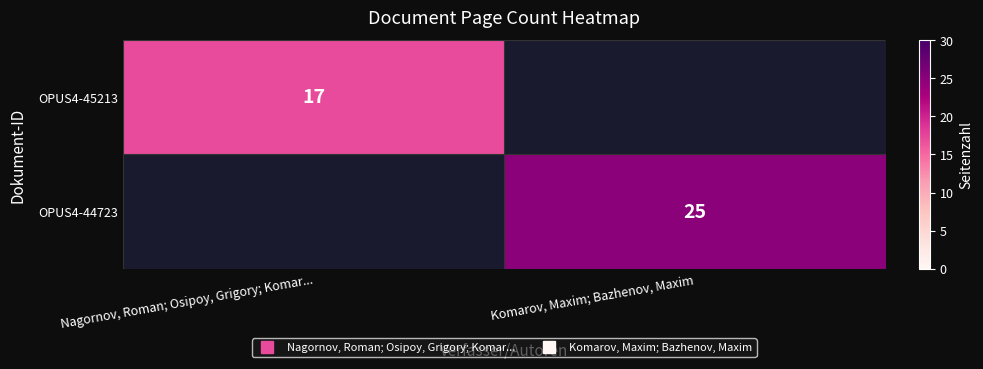

At Nagornov, Roman; Osipoy, Grigory; Komar..., list the series in order from largest to smallest.

OPUS4-45213, OPUS4-44723